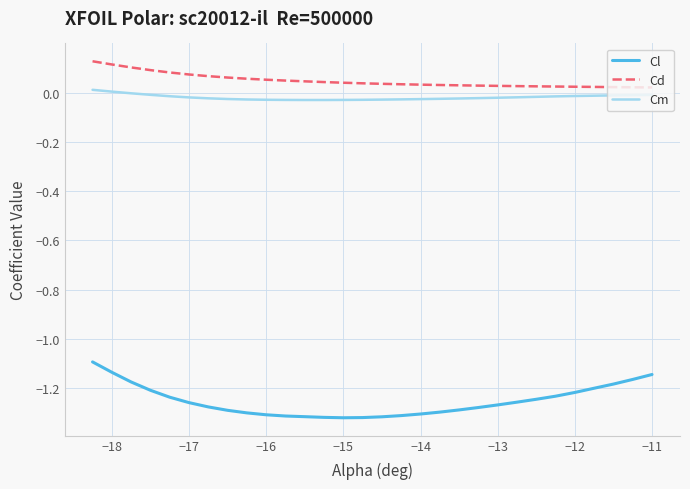

True or false: Cl and Cd cross at least once.

False